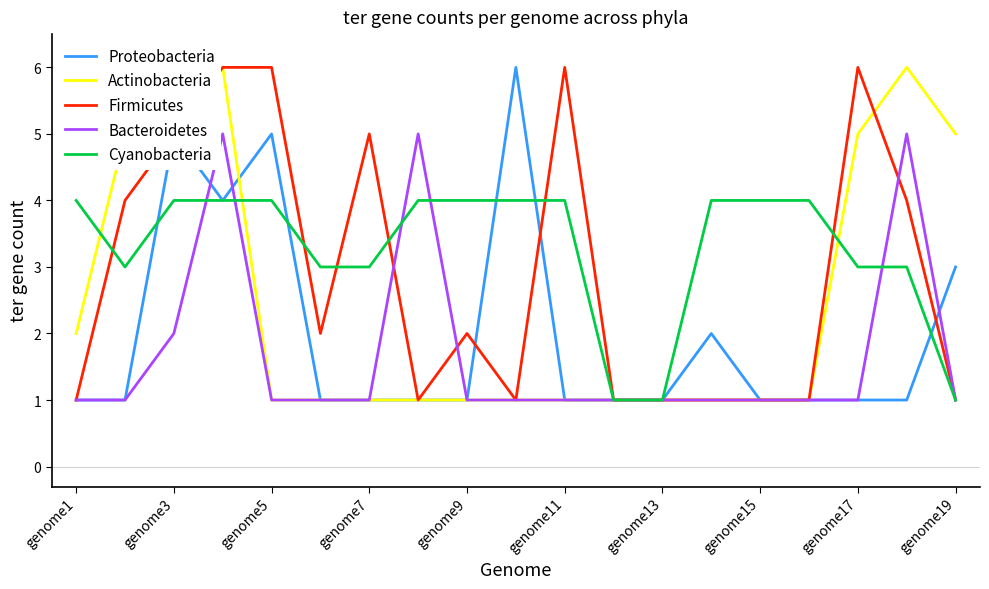

Rank the series by their average value, from lowest to highest.

Bacteroidetes, Proteobacteria, Actinobacteria, Firmicutes, Cyanobacteria